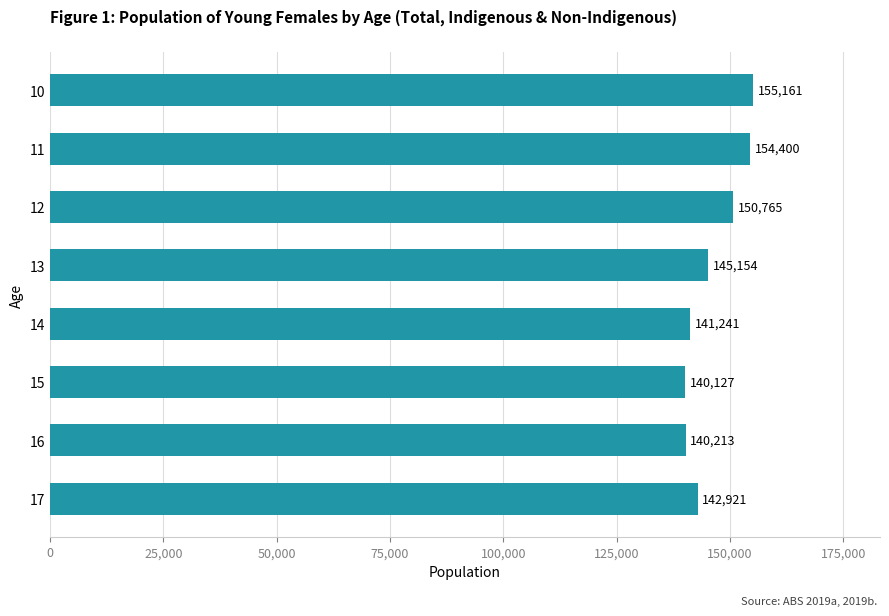

Rank the categories by value from highest to lowest.

10, 11, 12, 13, 17, 14, 16, 15